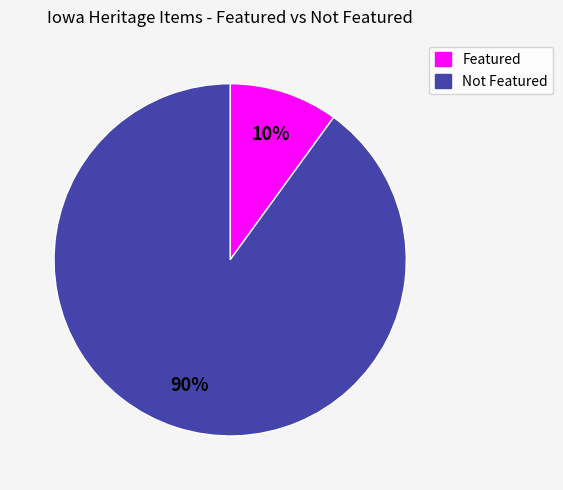

Is there a majority slice in this chart?

Yes